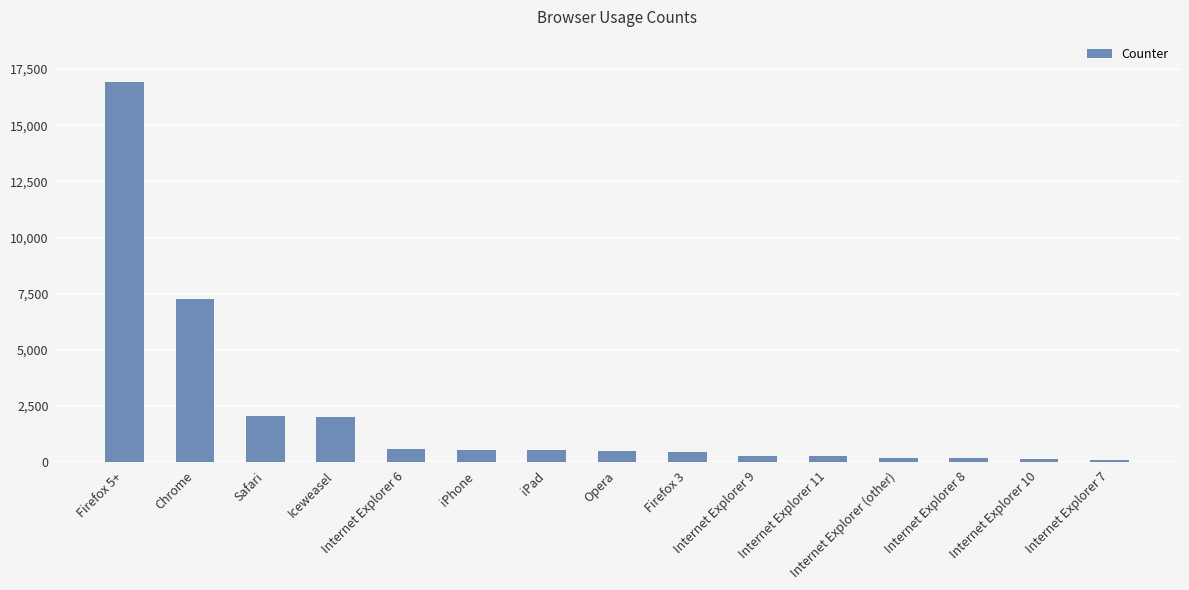

Read the value at Internet Explorer 9, to the nearest 100.

300